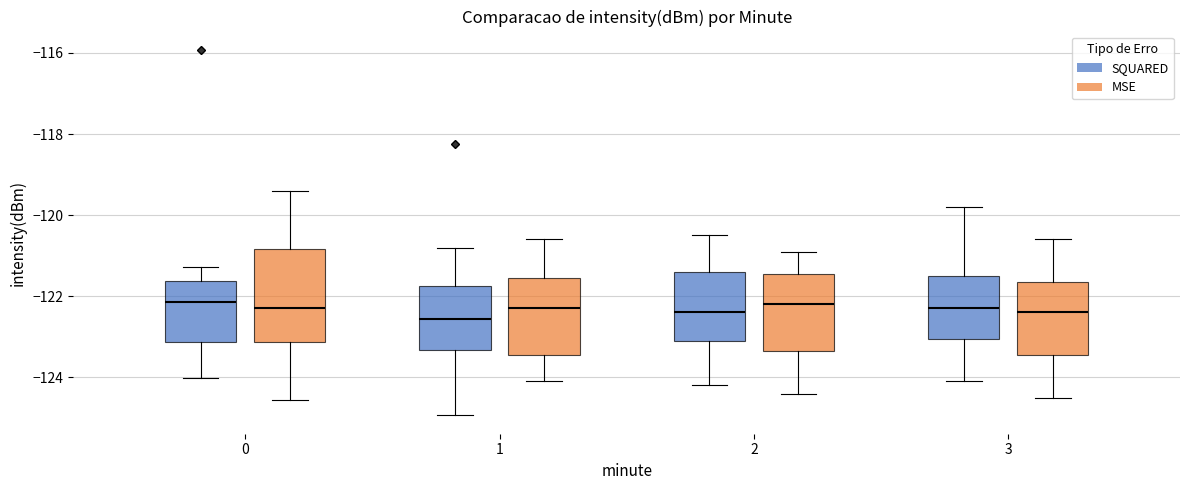

Reading left to right, read every box against the y-axis: the position of its median line, the range the box covers, and the ends of its whiskers. The values are not printed on the chart, so give them approximately, as read against the axis.

0 (SQUARED): median -122.2, box -123.2 to -121.6, whiskers -124.0 to -121.2
0 (MSE): median -122.2, box -123.2 to -120.8, whiskers -124.6 to -119.4
1 (SQUARED): median -122.6, box -123.4 to -121.8, whiskers -125.0 to -120.8
1 (MSE): median -122.2, box -123.4 to -121.6, whiskers -124.0 to -120.6
2 (SQUARED): median -122.4, box -123.0 to -121.4, whiskers -124.2 to -120.4
2 (MSE): median -122.2, box -123.4 to -121.4, whiskers -124.4 to -120.8
3 (SQUARED): median -122.2, box -123.0 to -121.4, whiskers -124.0 to -119.8
3 (MSE): median -122.4, box -123.4 to -121.6, whiskers -124.4 to -120.6